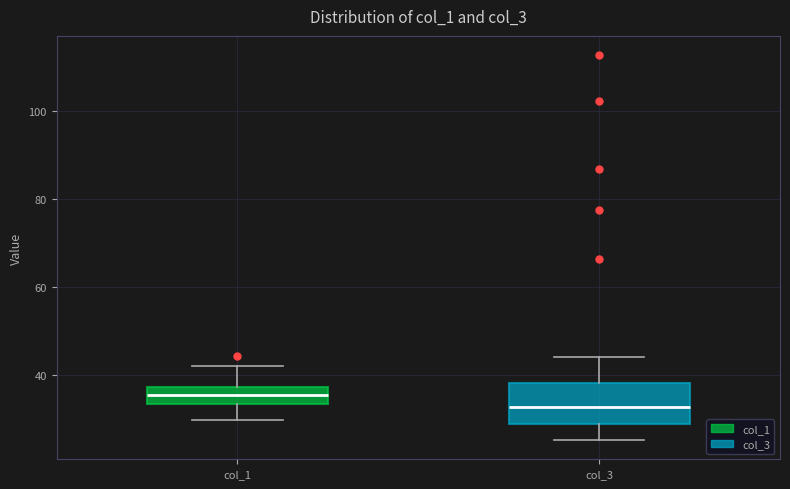

Comparing the boxes themselves (not the whiskers), which one is the tallest?

col_3